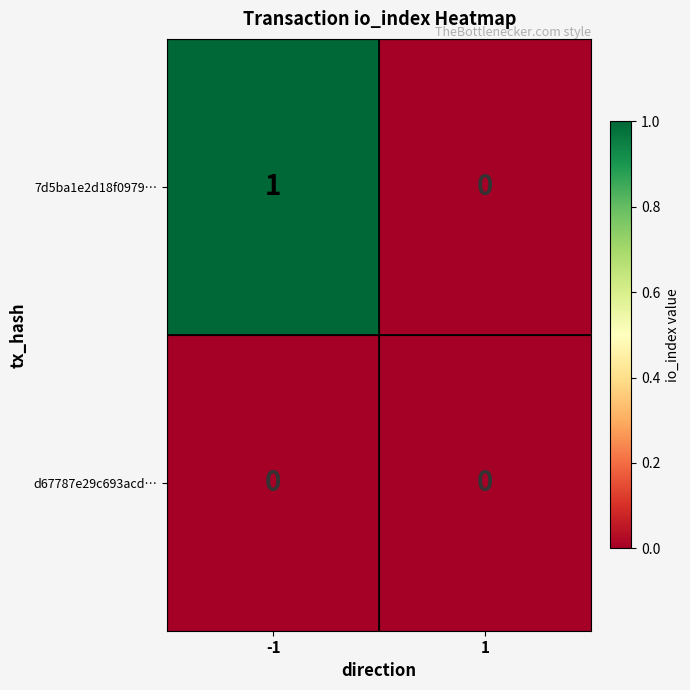

The d67787e29c693acd… series shows 0 at 1. True or false?

True